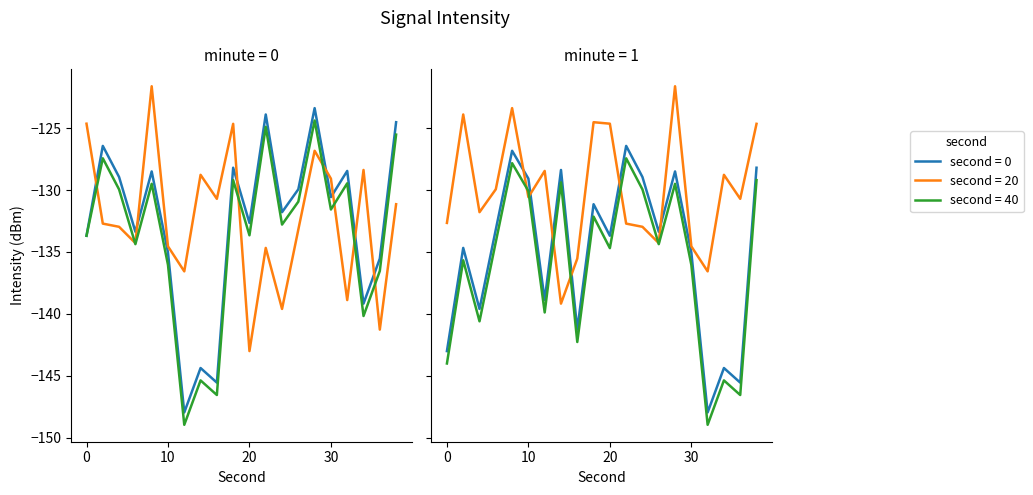

The value of second=20 at 32 is -218.6. True or false?

False